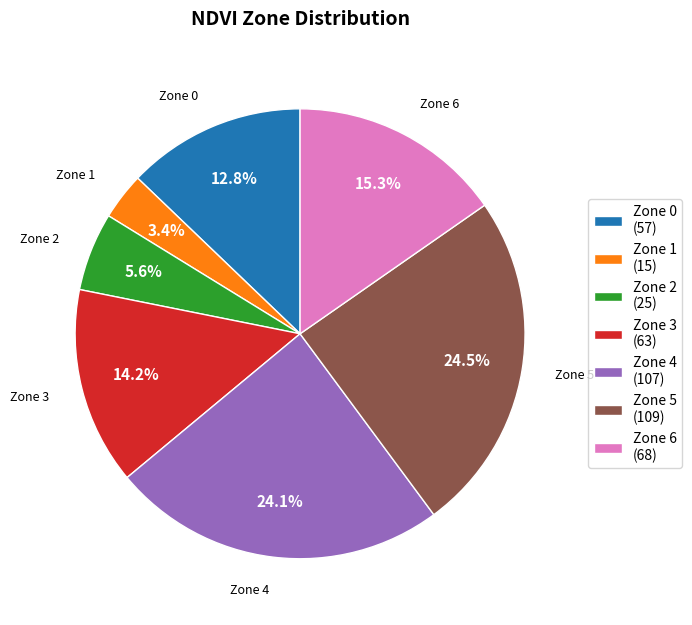

To the nearest percent, what portion does Zone 6 represent?

15%